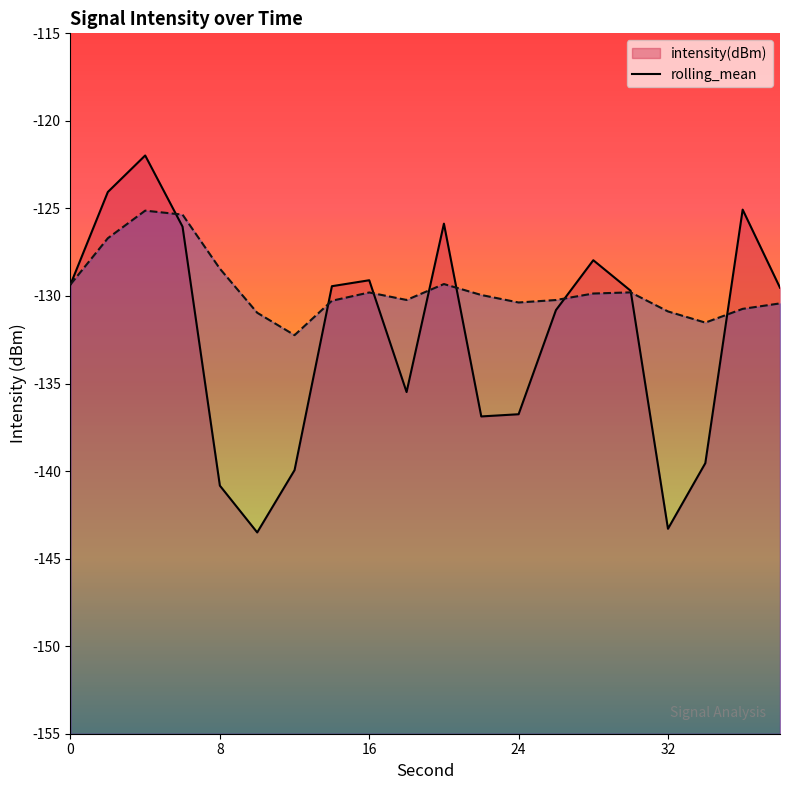

Between 24 and 4, which is larger?

4